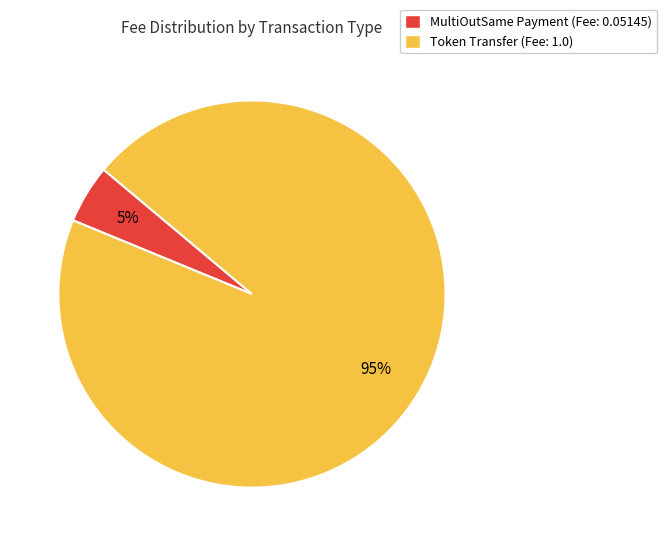

To the nearest percent, what is the average slice percentage?

50%